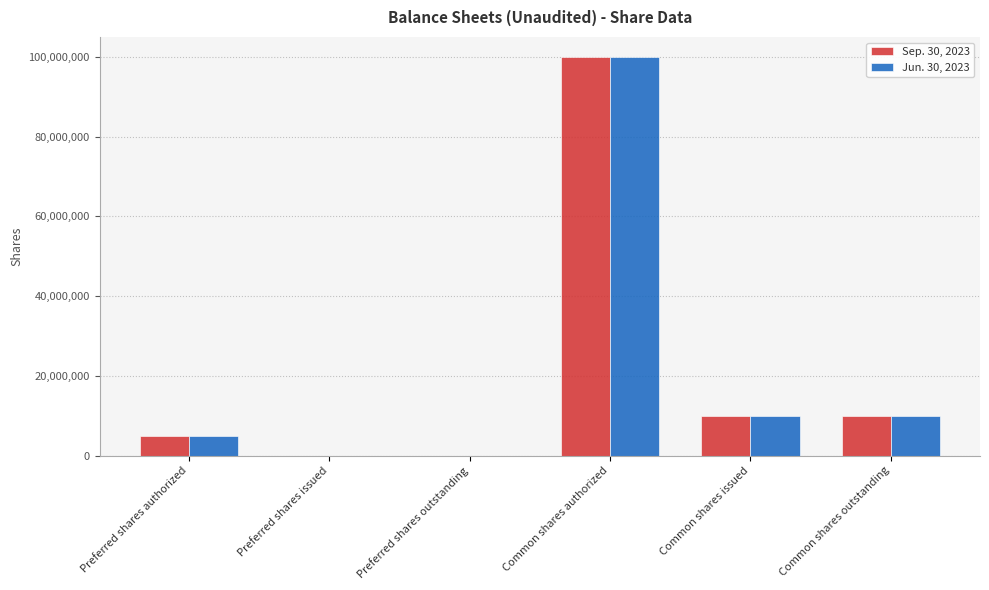

At which label does Jun. 30, 2023 reach its peak?

Common shares authorized